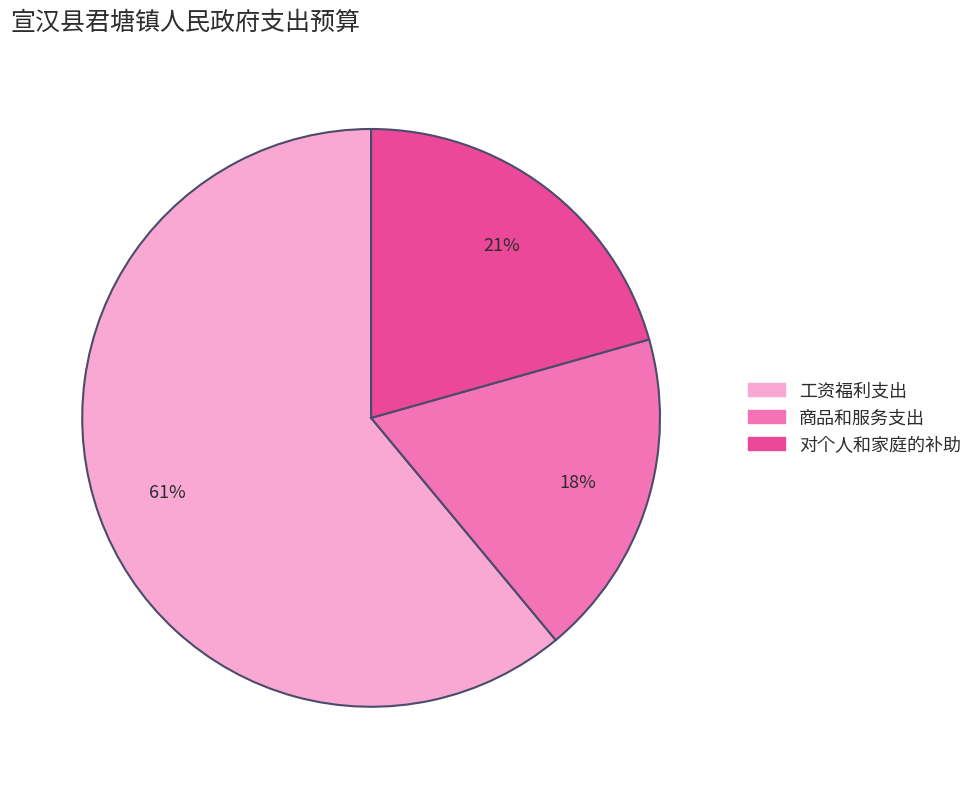

What is the smallest slice in the pie chart?

商品和服务支出